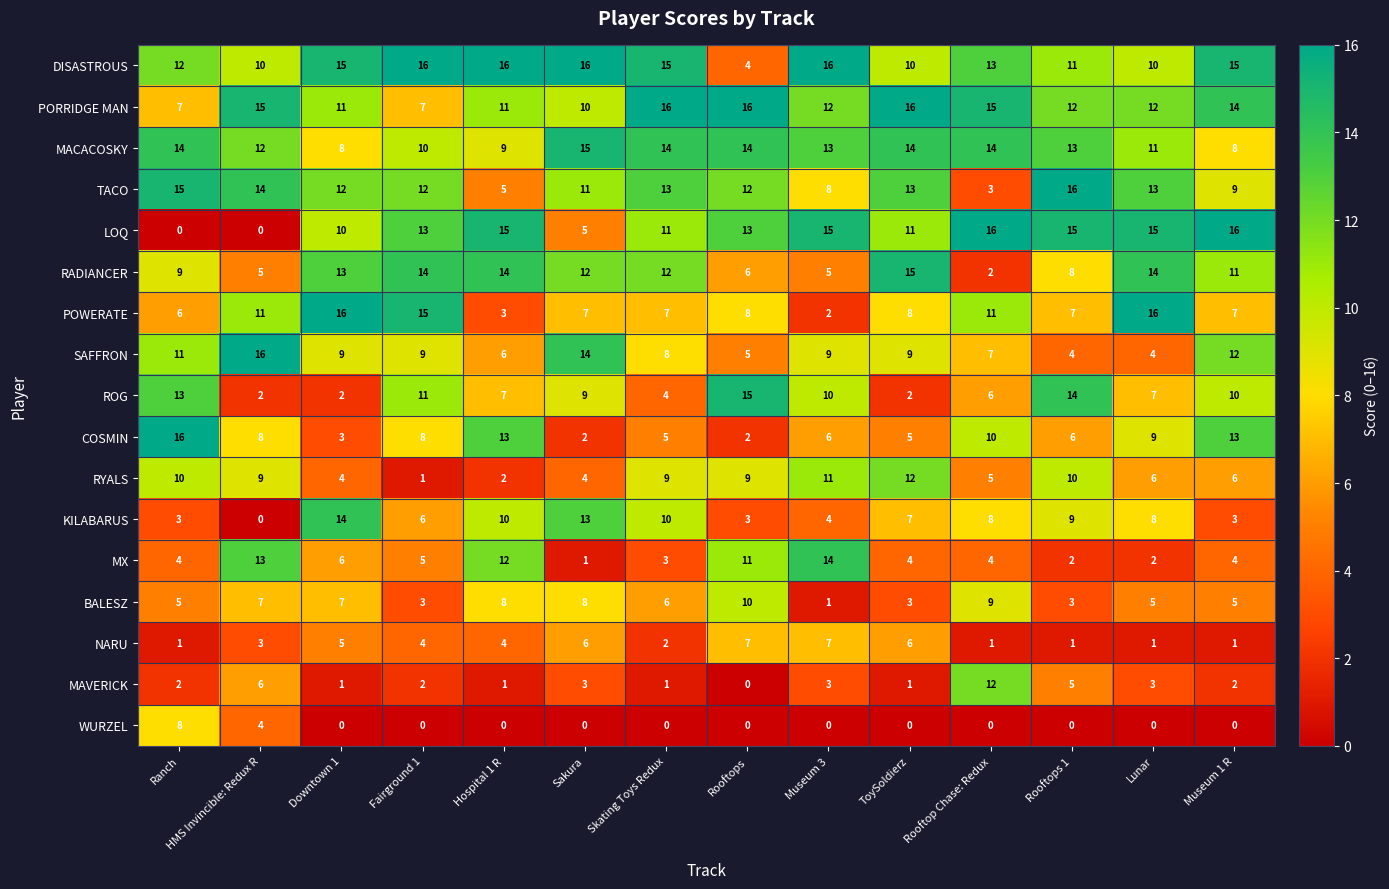

Rank the series at Rooftop Chase: Redux from highest to lowest value.

LOQ, PORRIDGE MAN, MACACOSKY, DISASTROUS, MAVERICK, POWERATE, COSMIN, BALESZ, KILABARUS, SAFFRON, ROG, RYALS, MX, TACO, RADIANCER, NARU, WURZEL